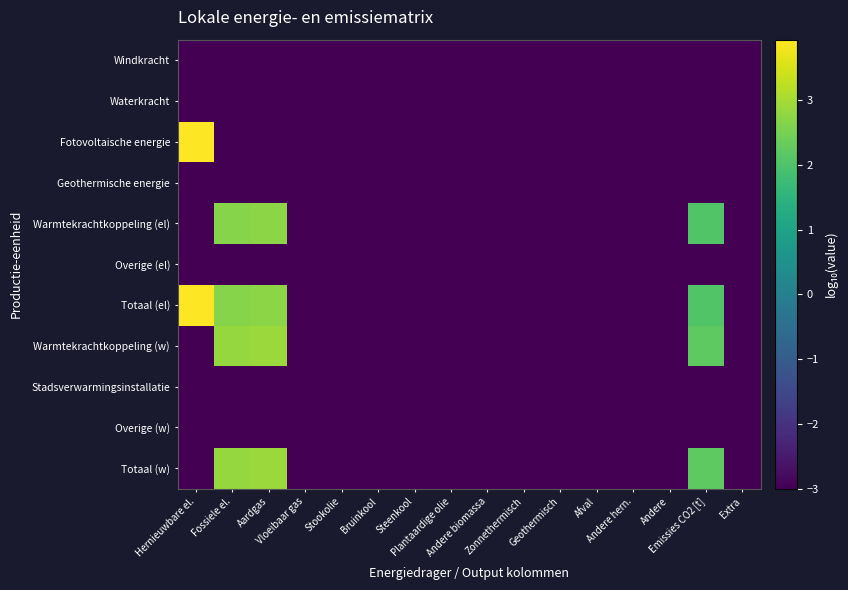

Which has a higher value, Aardgas or Geothermisch?

Aardgas